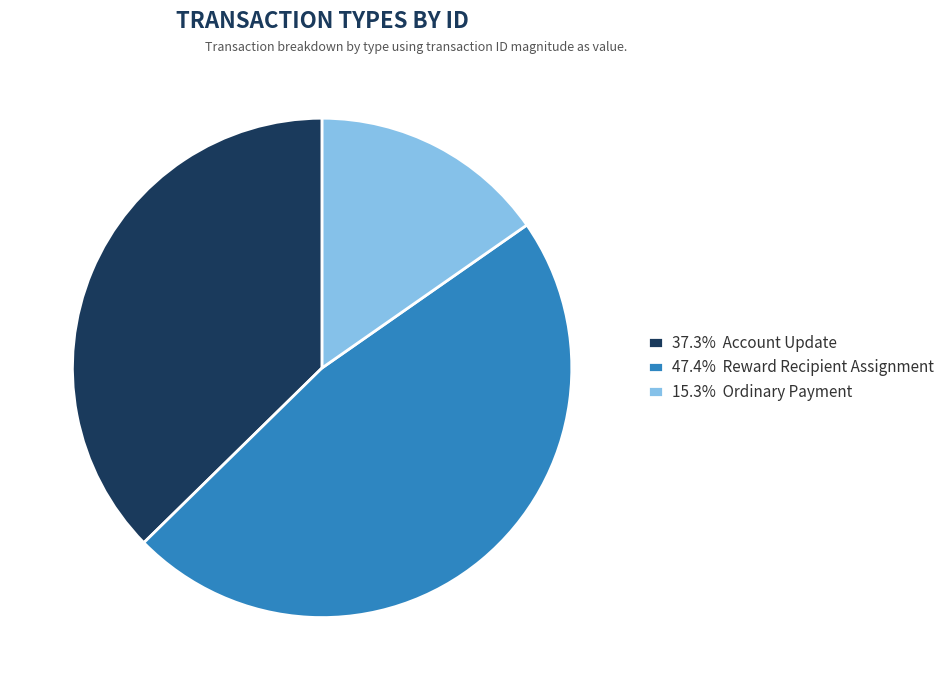

Combined, do 37.3% Account Update and 47.4% Reward Recipient Assignment account for over 50%?

Yes